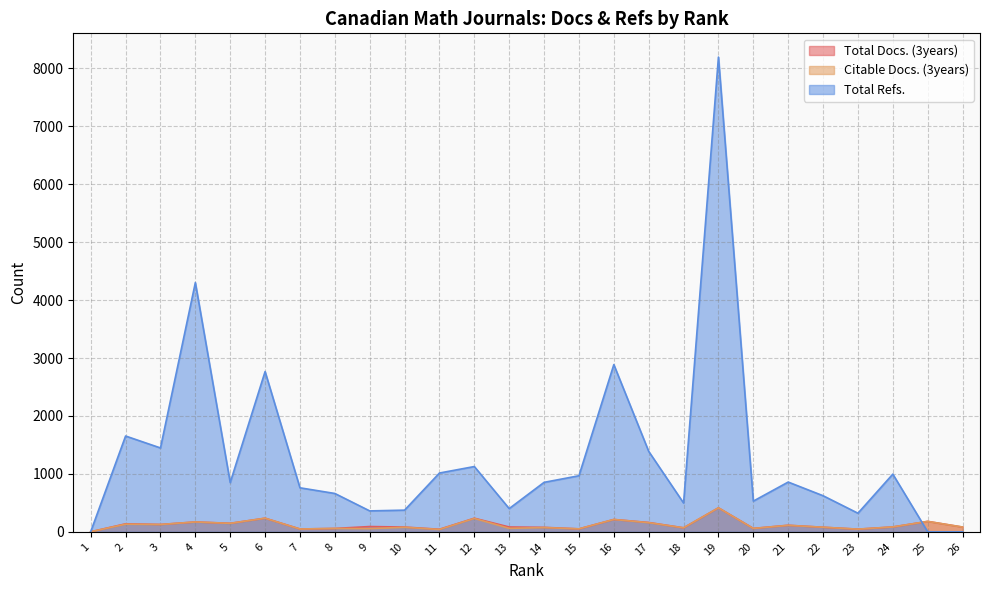

How many data points in Citable Docs. (3years) are above 82?

12